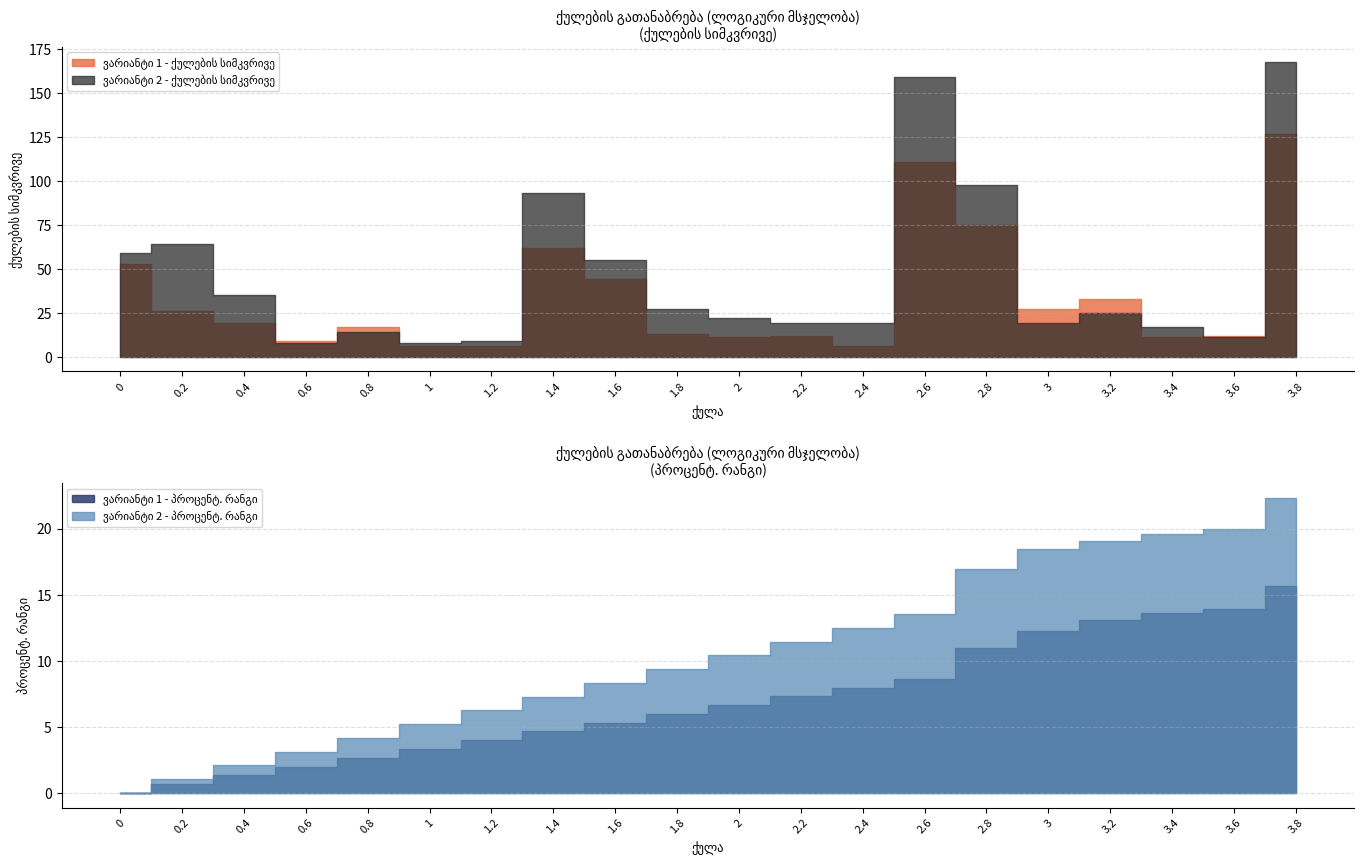

At 3.2, list the series in order from smallest to largest.

ვარიანტი 1 - პროცენტ. რანგი, ვარიანტი 2 - პროცენტ. რანგი, ვარიანტი 2 - ქულების სიმკვრივე, ვარიანტი 1 - ქულების სიმკვრივე